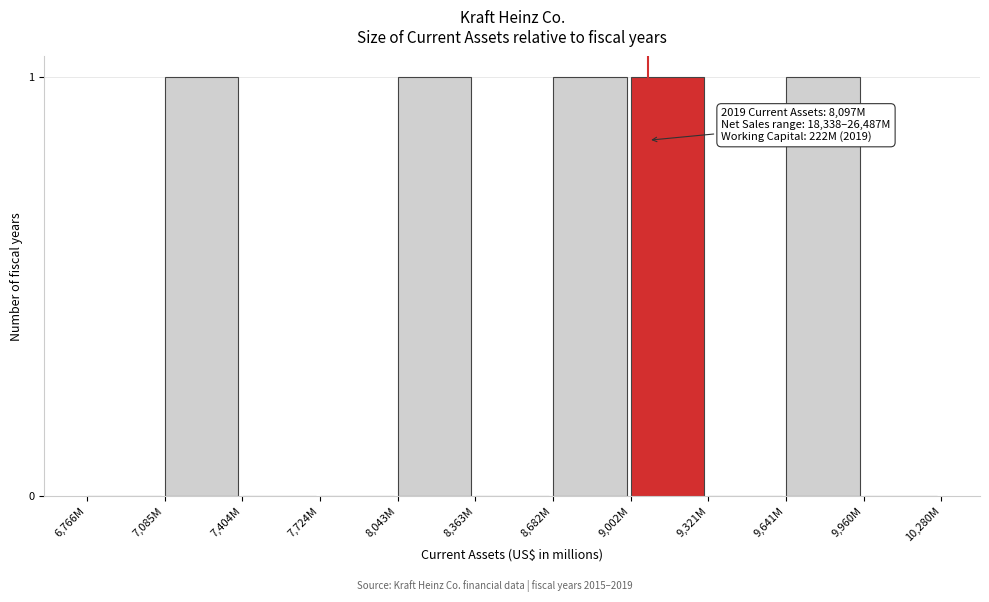

Reading left to right, list all the values displayed in this chart.

6,766M=0	7,085M=1	7,404M=0	7,724M=0	8,043M=1	8,363M=0	8,682M=1	9,002M=1	9,321M=0	9,641M=1	9,960M=0